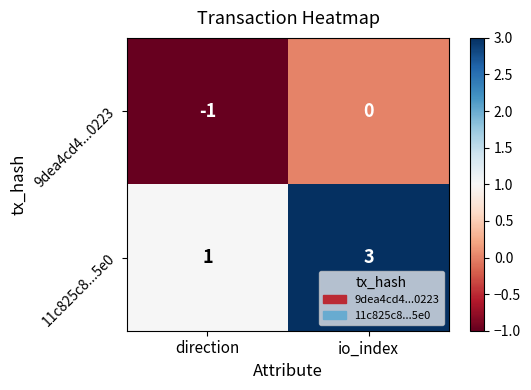

Count the number of data series in this chart.

2